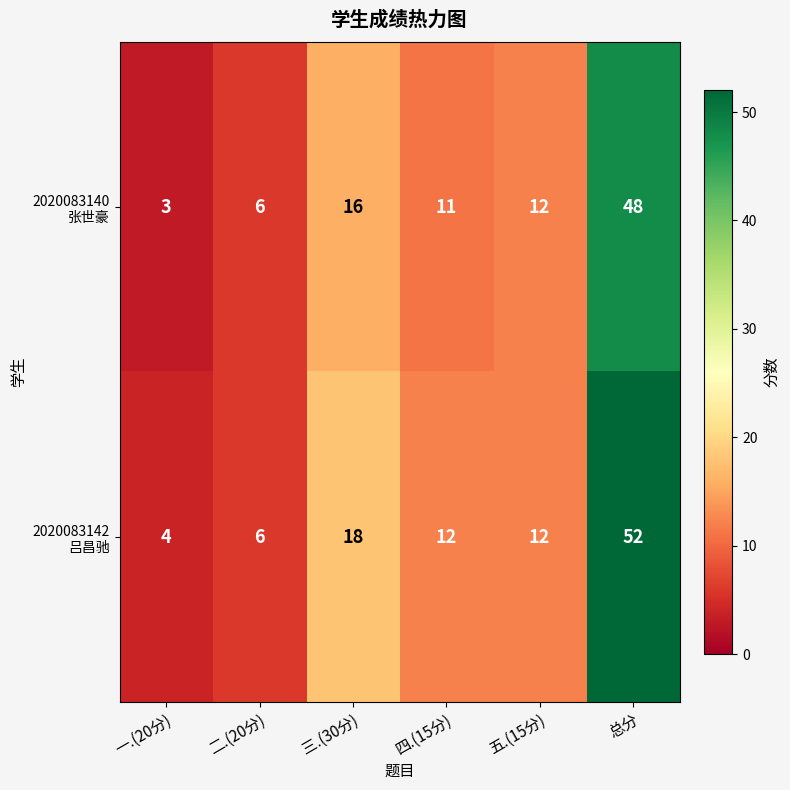

At which category does the chart reach its peak across all series?

总分